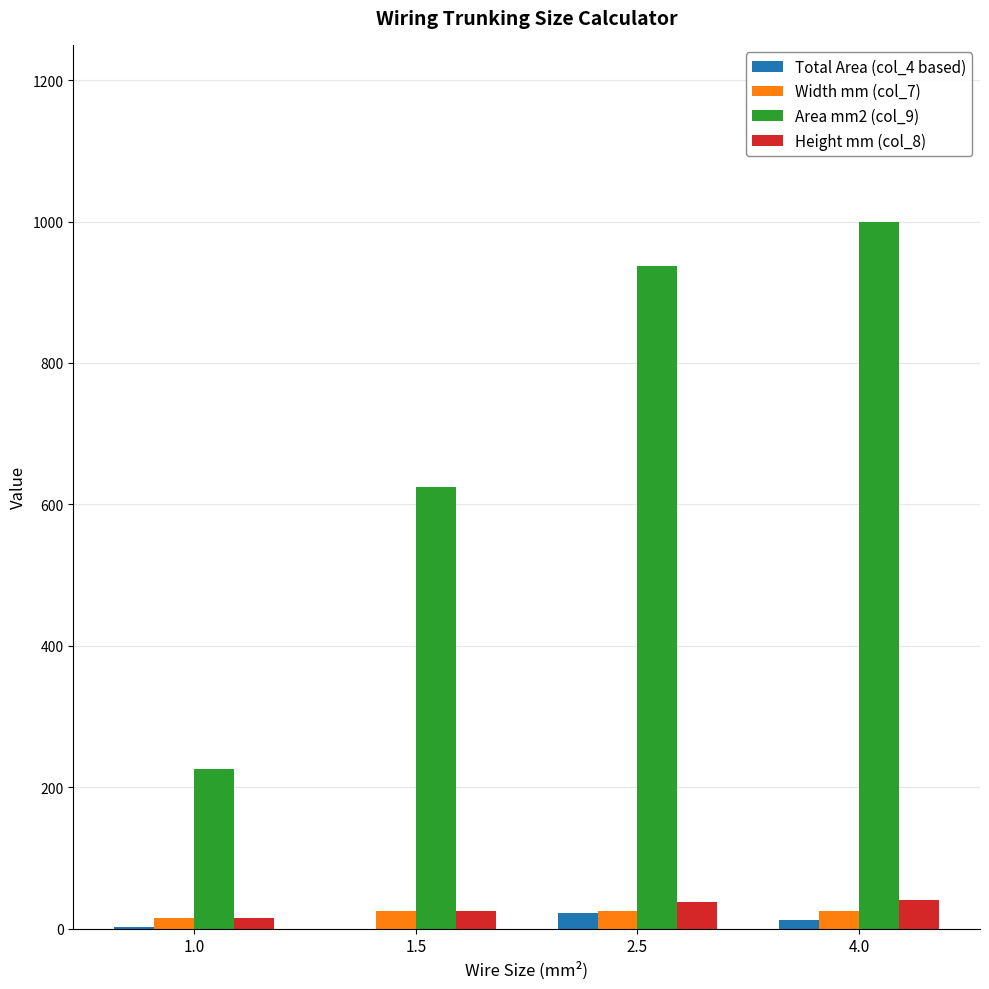

What is the difference between the Total Area (col_4 based) values at 1.0 and 4.0?

10.1